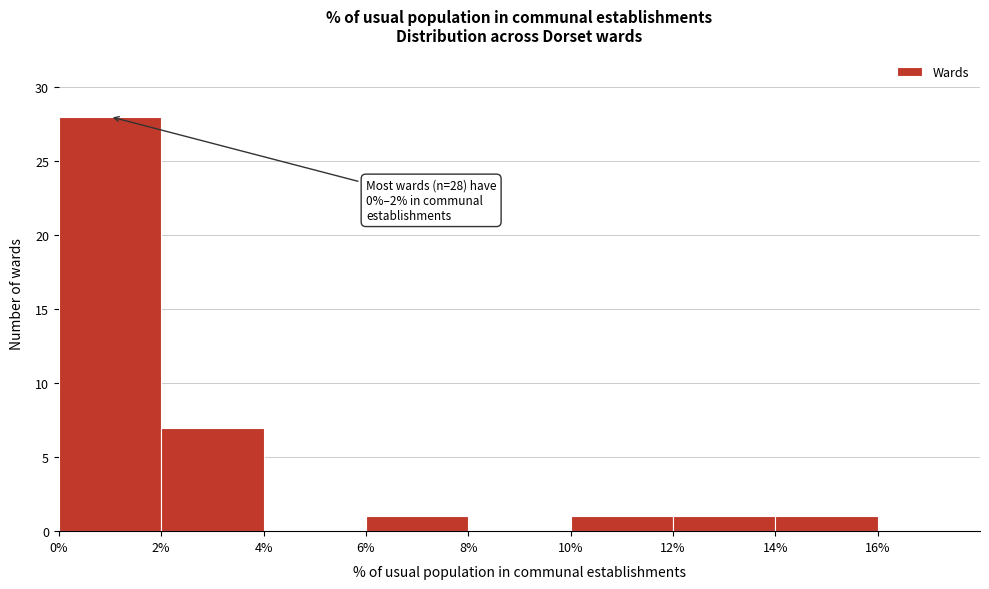

Over which range of the x-axis is the bar tallest?

0% to 2%